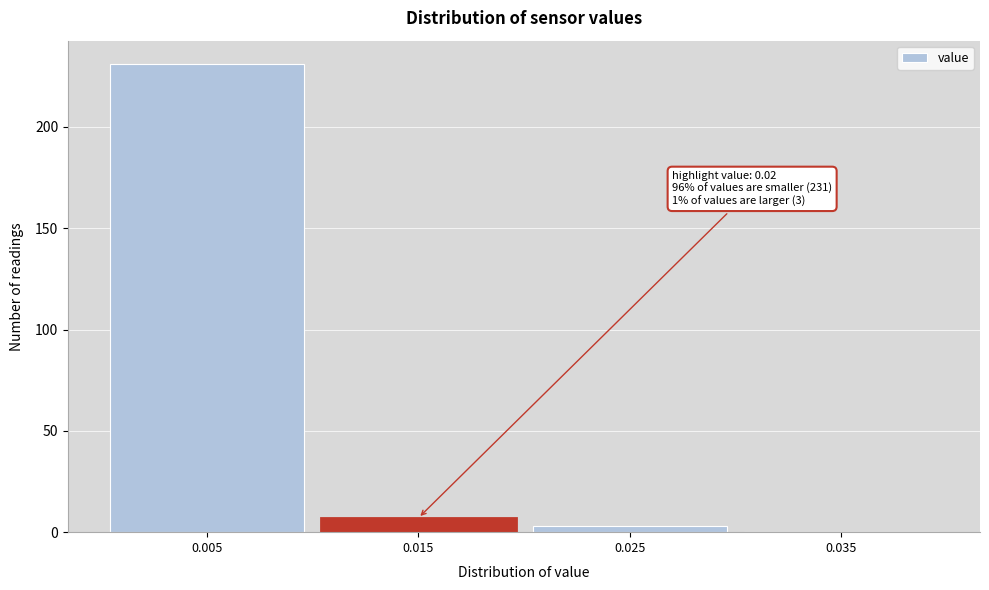

Reading left to right, transcribe all the data shown in this chart.

0.005=231	0.015=7	0.025=3	0.035=0